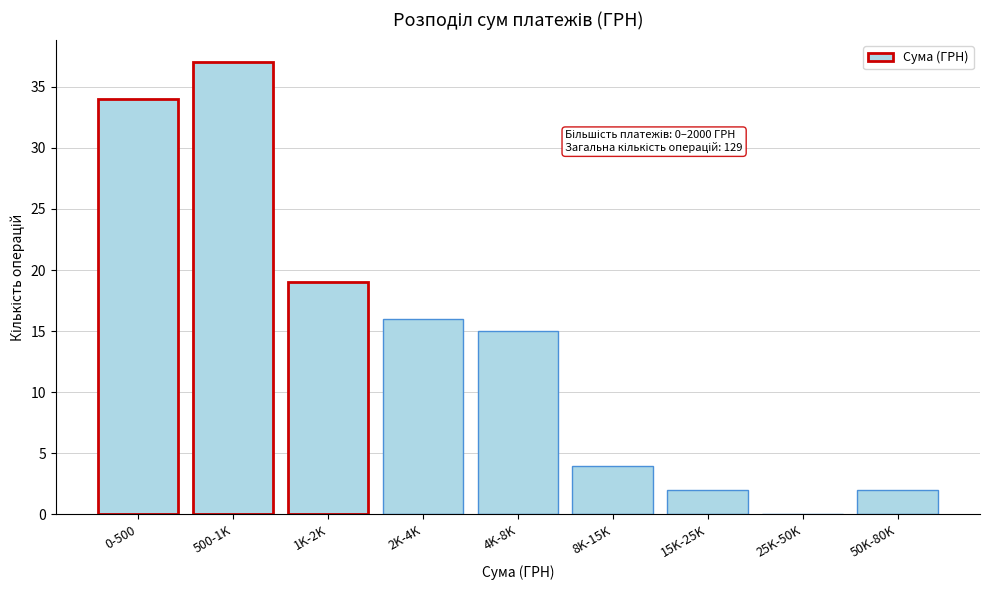

Reading right to left, extract all data points from this chart.

50K-80K=2	25K-50K=0	15K-25K=2	8K-15K=4	4K-8K=15	2K-4K=16	1K-2K=19	500-1K=37	0-500=34